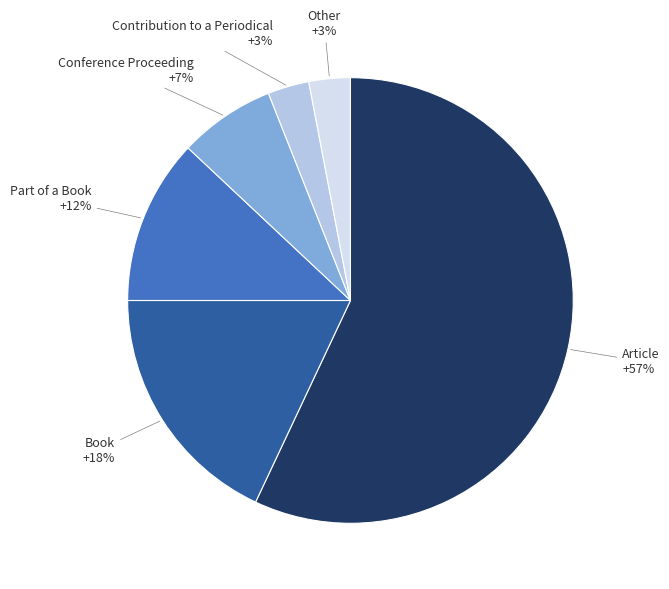

Between Article and Other, which is larger?

Article